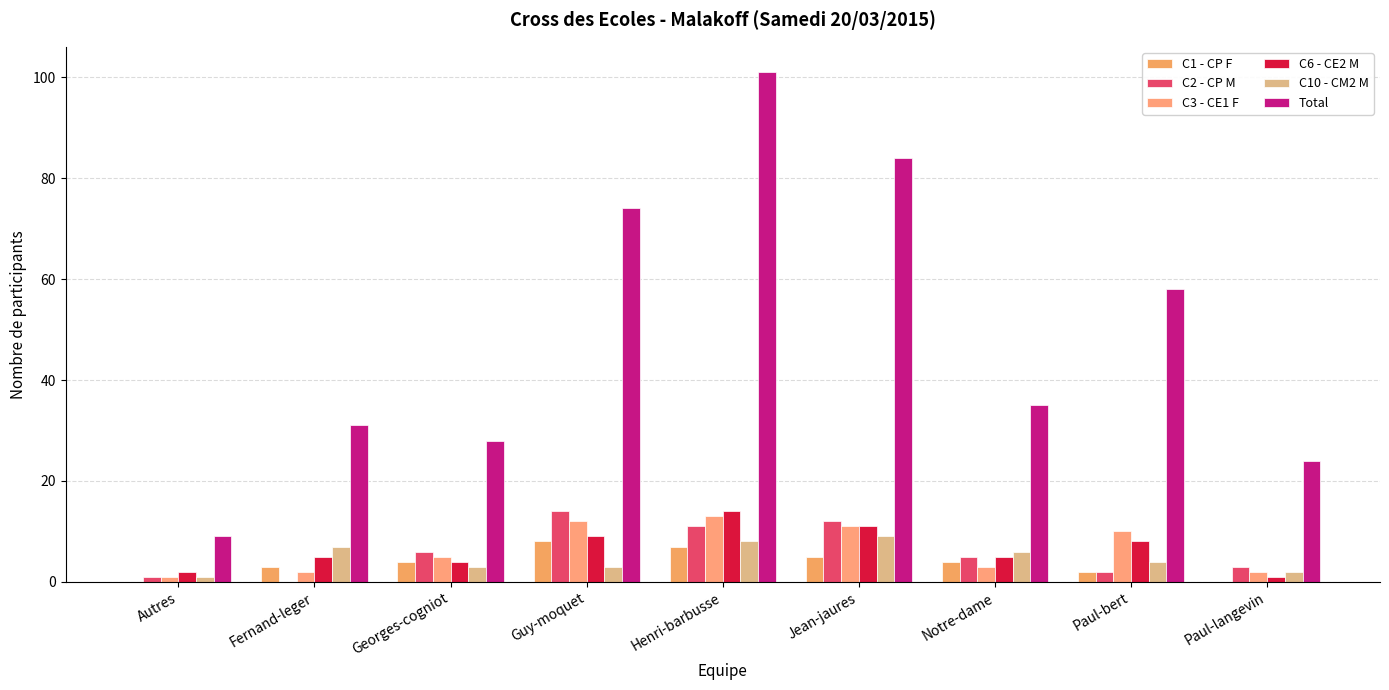

What is the approximate value of C3 - CE1 F at Jean-jaures, to the nearest 5?

10